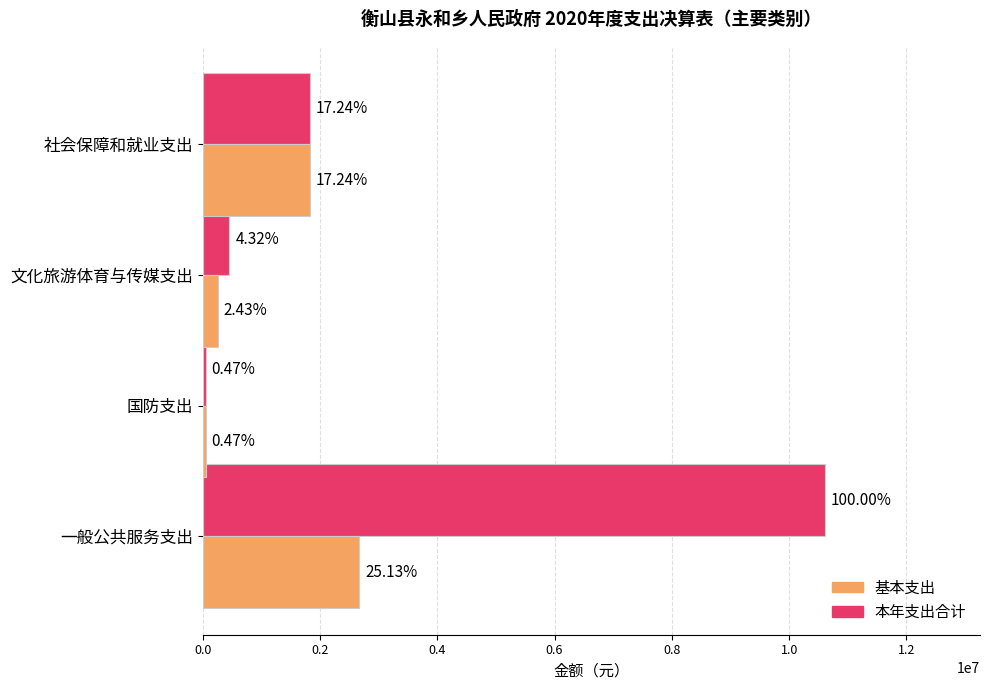

What are all the series names shown in the legend?

基本支出, 本年支出合计